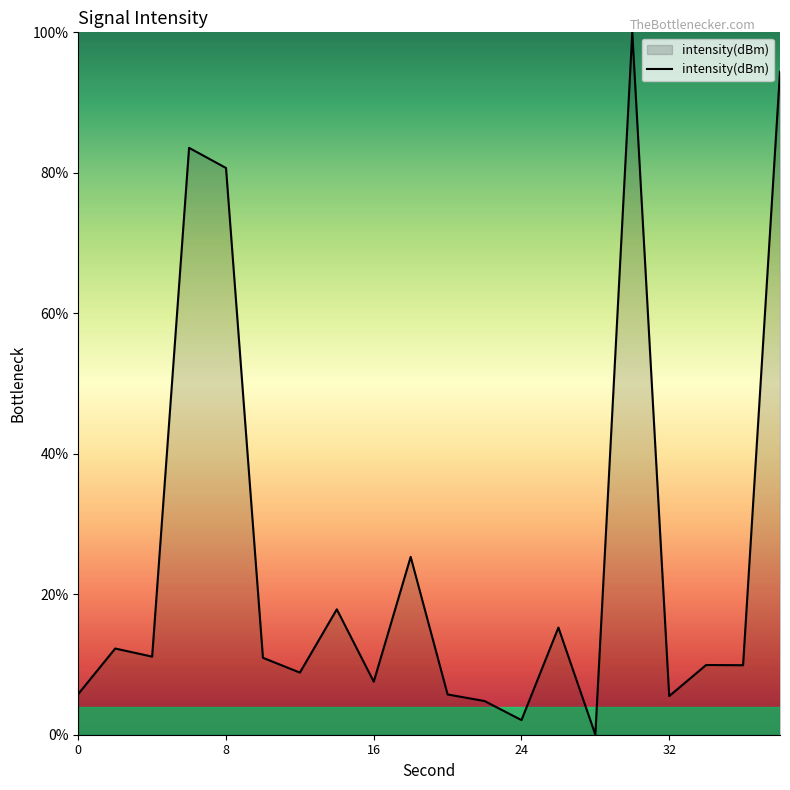

What is the difference between the maximum and minimum values?

100.0